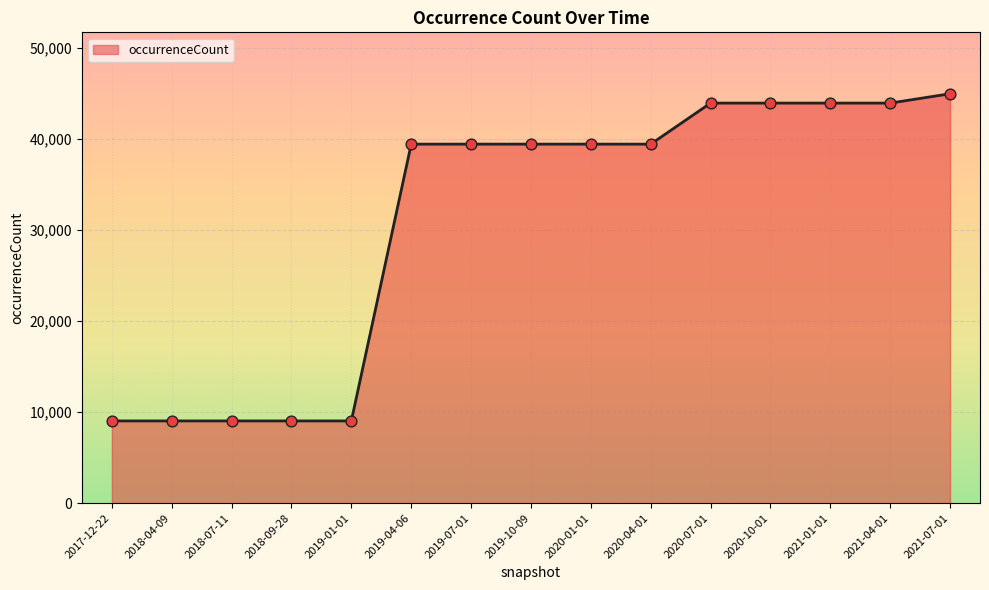

What is the ratio of the value at 2017-12-22 to the value at 2018-04-09?

1.0